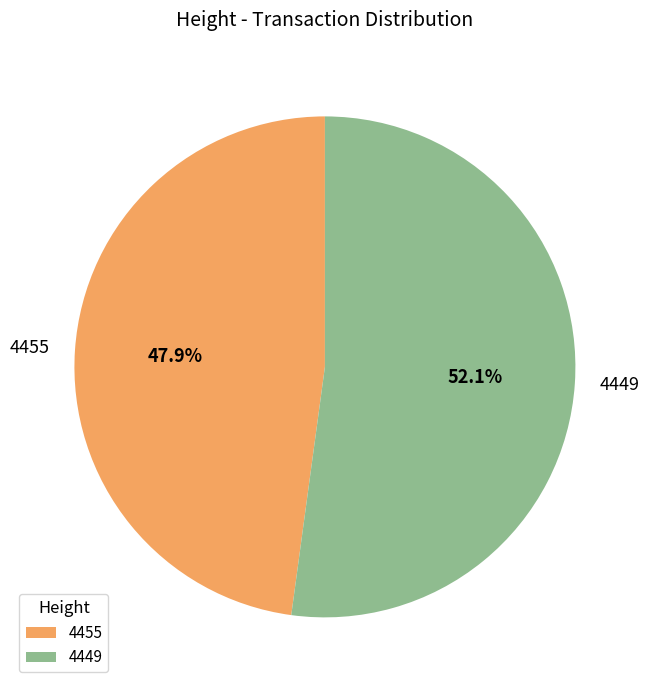

Between 4455 and 4449, which is larger?

4449